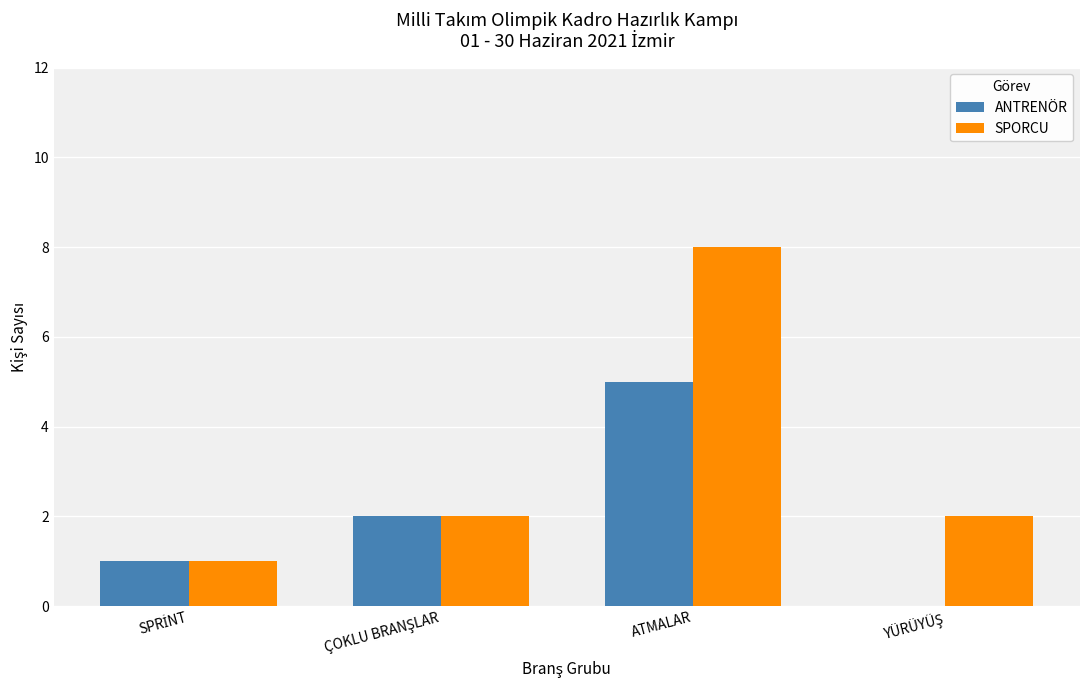

What is the highest value of the SPORCU series?

8